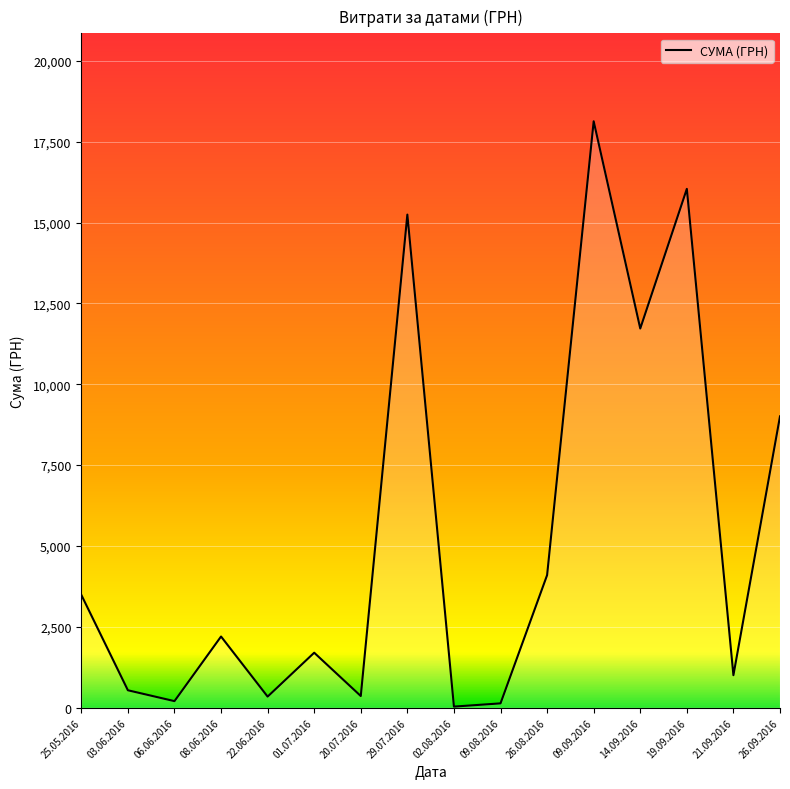

What is the difference between the maximum and minimum values?

18094.1